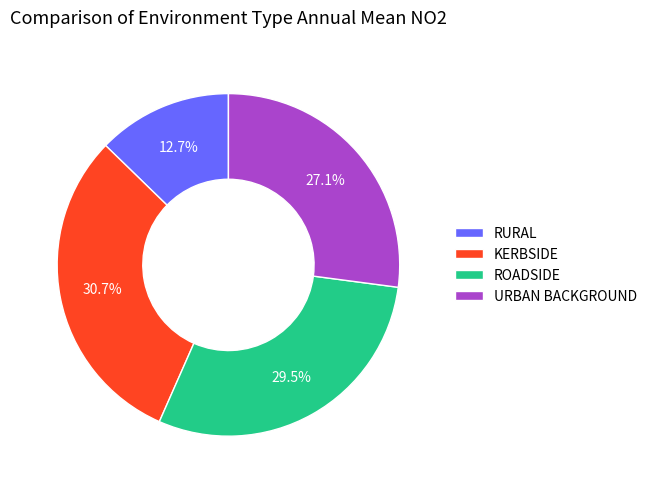

To the nearest percent, what is the average slice percentage?

25%